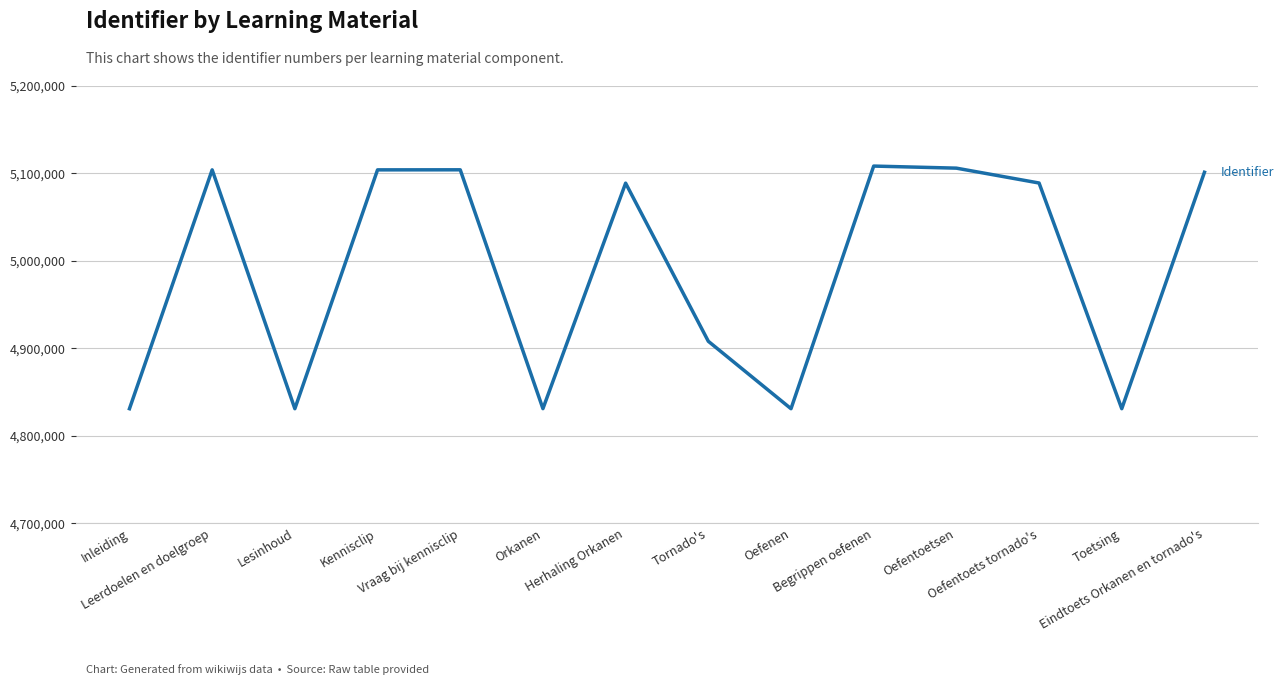

Where is the first local minimum?

Lesinhoud